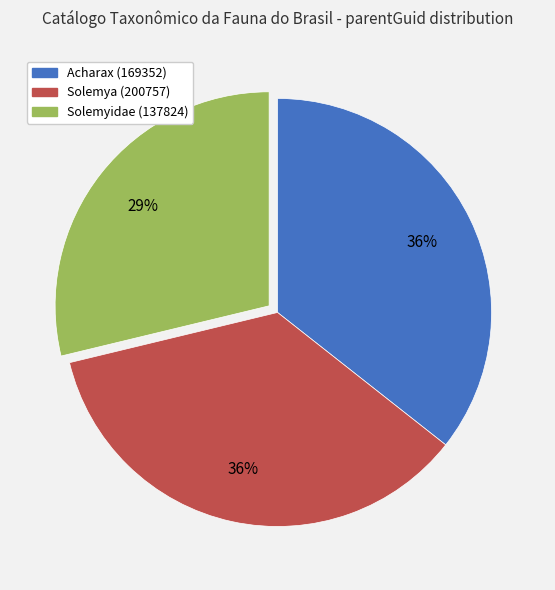

To the nearest percent, what portion does Solemya (200757) represent?

36%